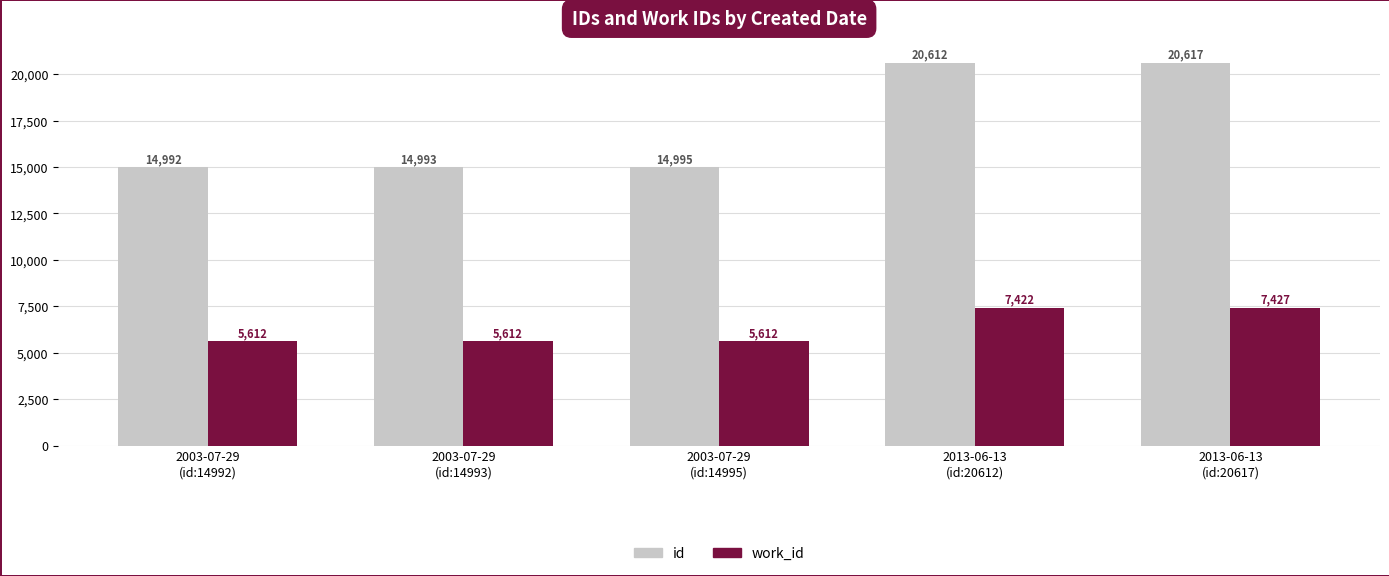

Which series has the largest range (max minus min)?

id